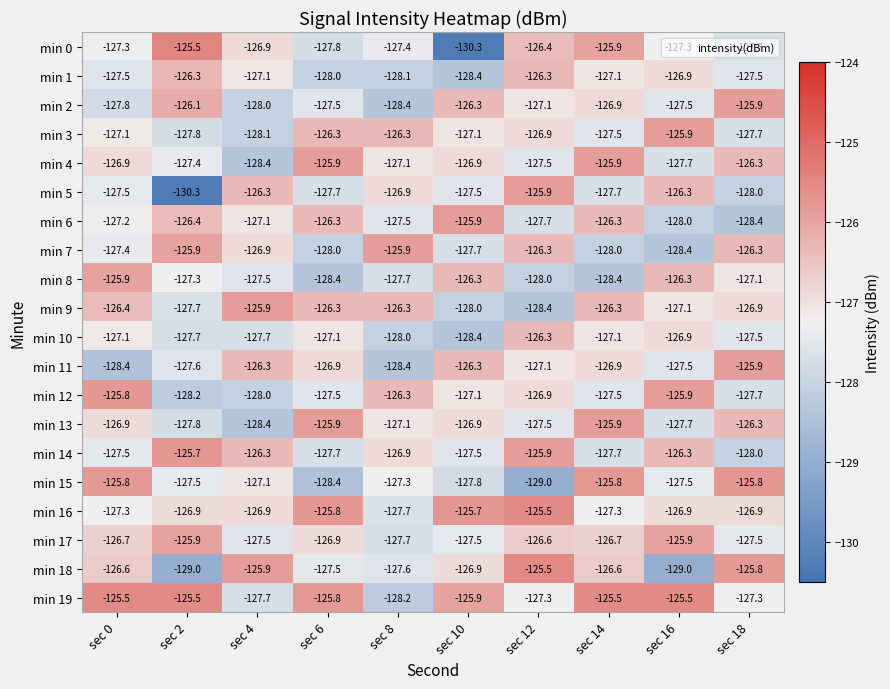

Which series changed the most between sec 0 and sec 2?

min 5